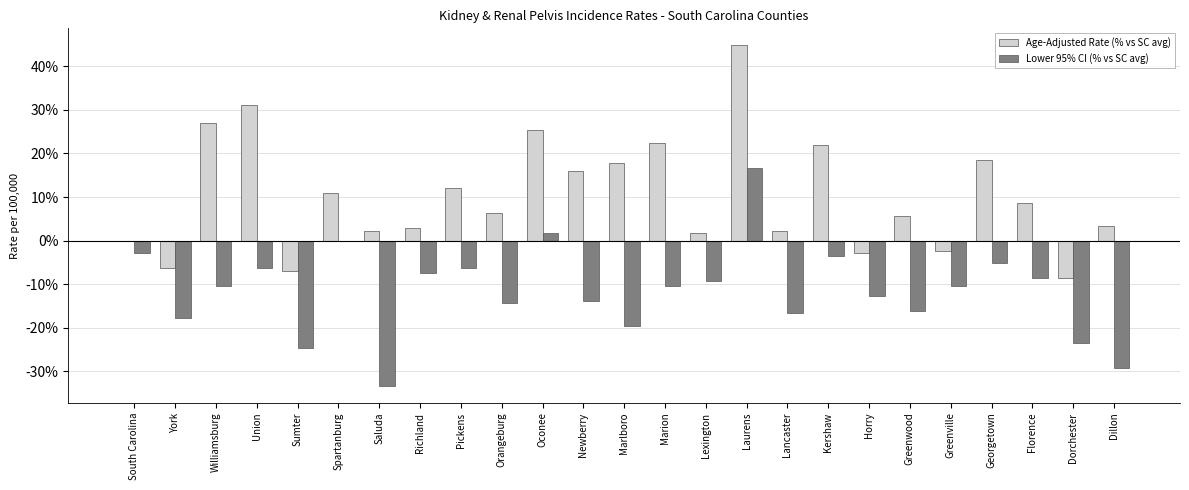

Which series has the largest range (max minus min)?

Age-Adjusted Rate (% vs SC avg)